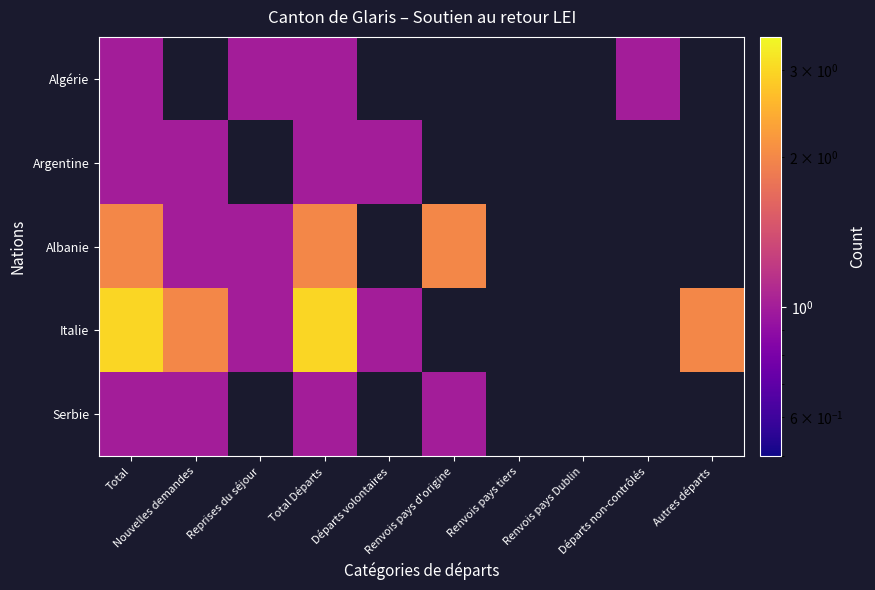

What is the highest value of the Serbie series?

1.0